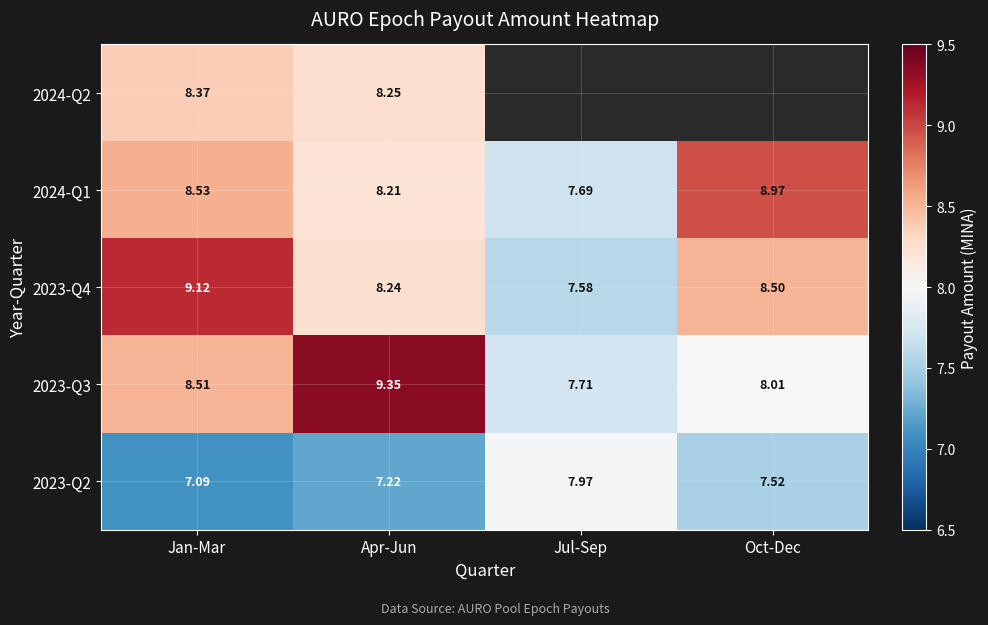

Rank the series at Apr-Jun from lowest to highest value.

2023-Q2, 2024-Q1, 2023-Q4, 2024-Q2, 2023-Q3